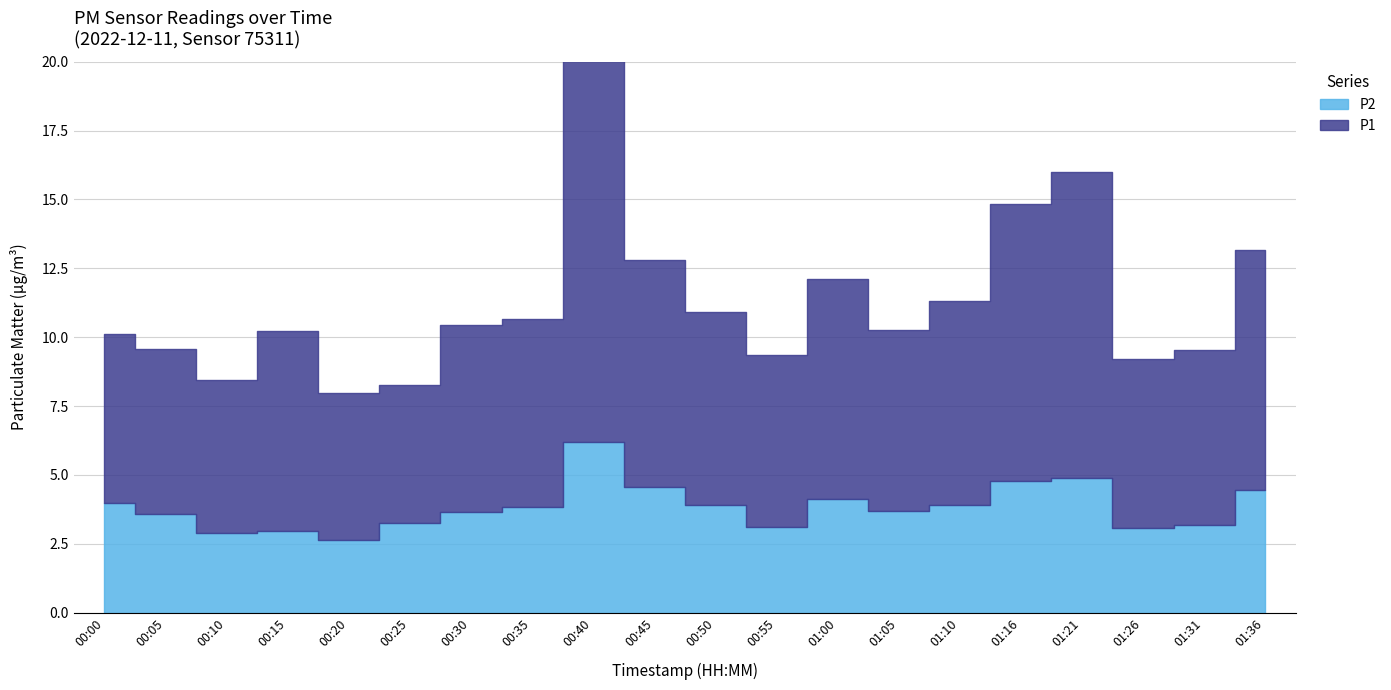

Which series has the largest total across all categories?

P1